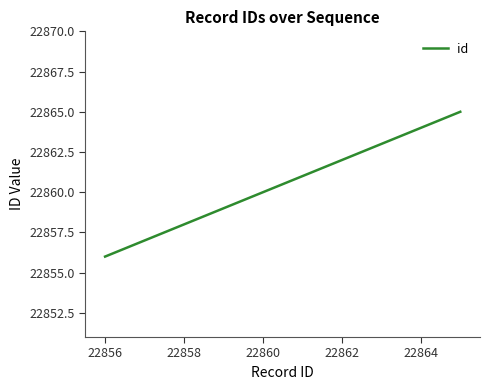

What is the difference between the maximum and minimum values?

9